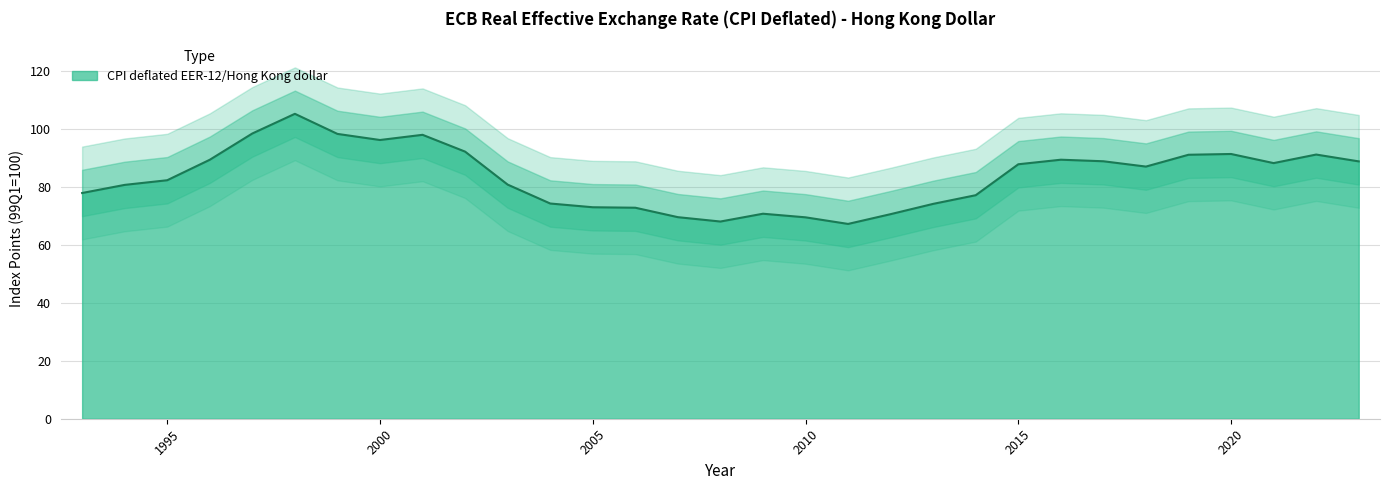

Which label corresponds to the smallest value in the chart?

2011